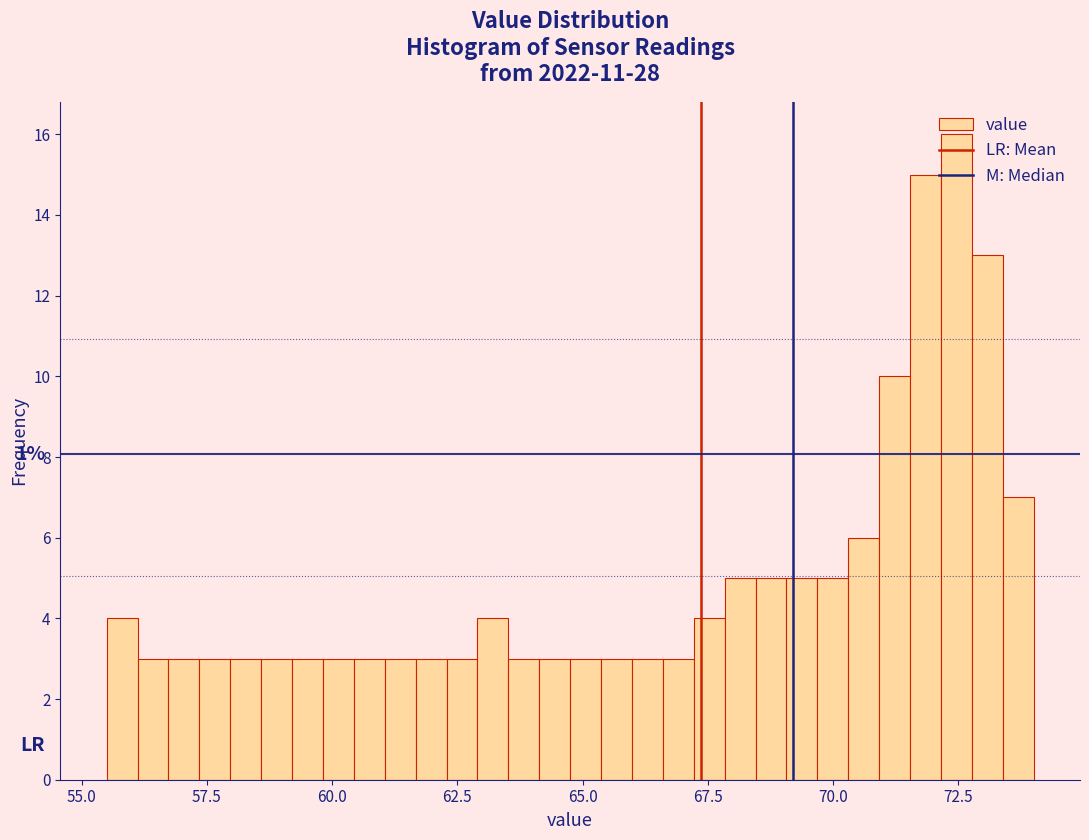

Read against the x-axis, roughly where is the centre of the tallest bar?

72.5